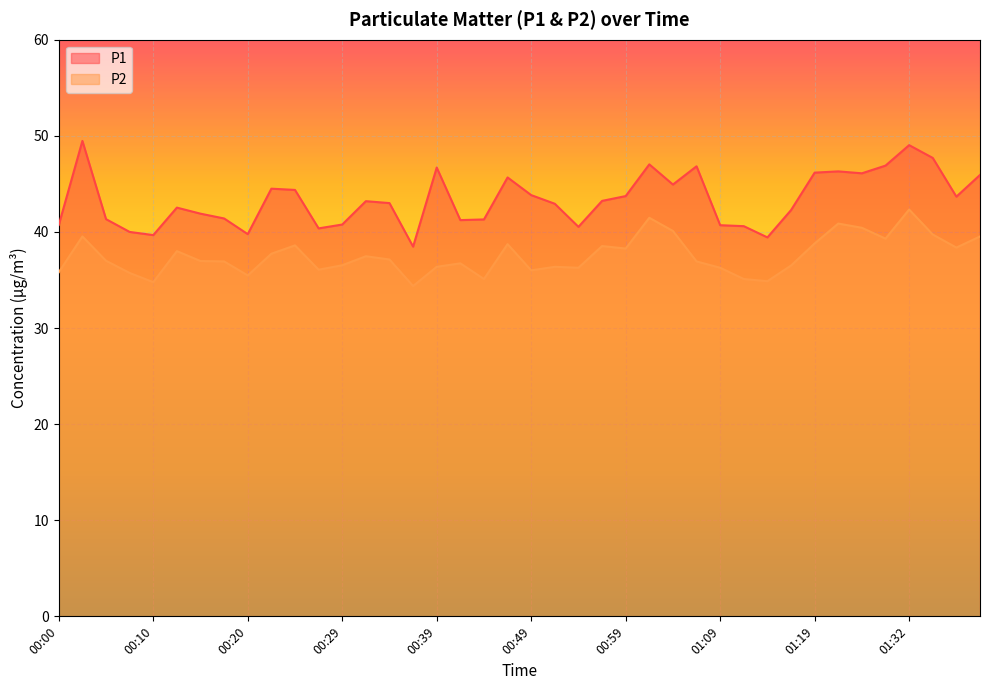

What is the sum of all P2 values?

1501.1